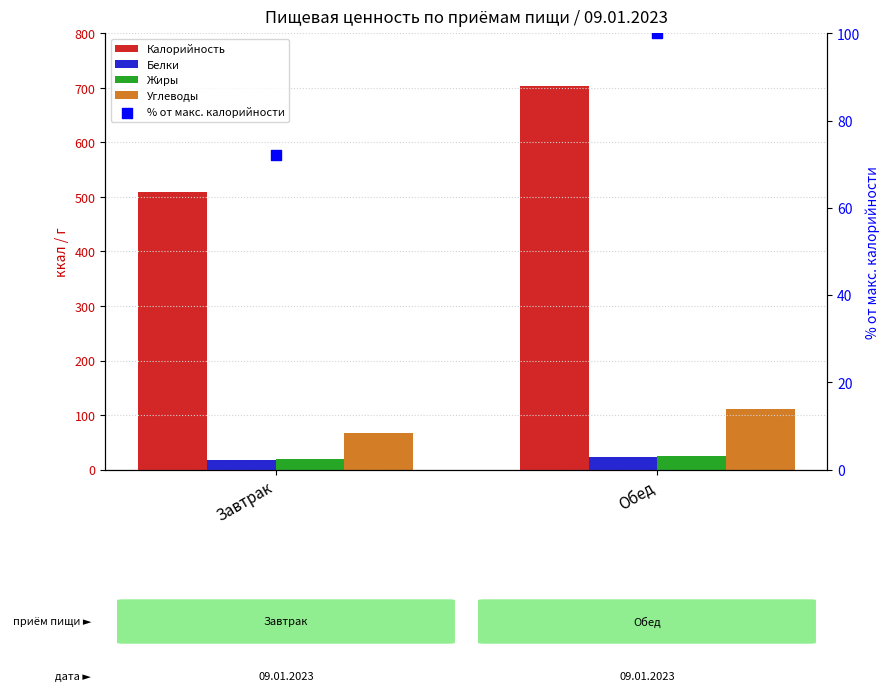

Which series contains the highest Y value?

Калорийность